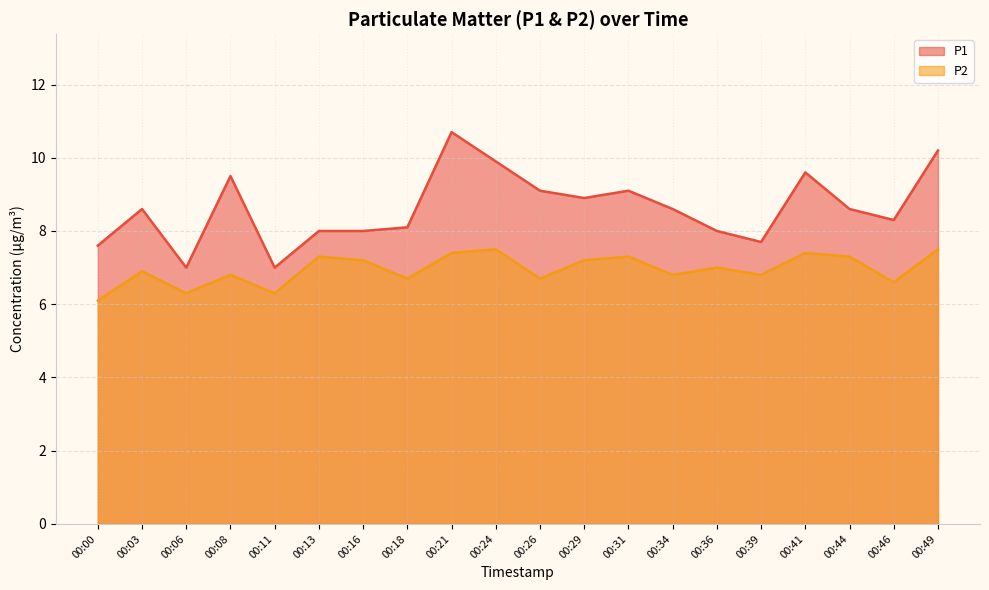

What is the value of the P2 point at the 18th from the left?

7.3